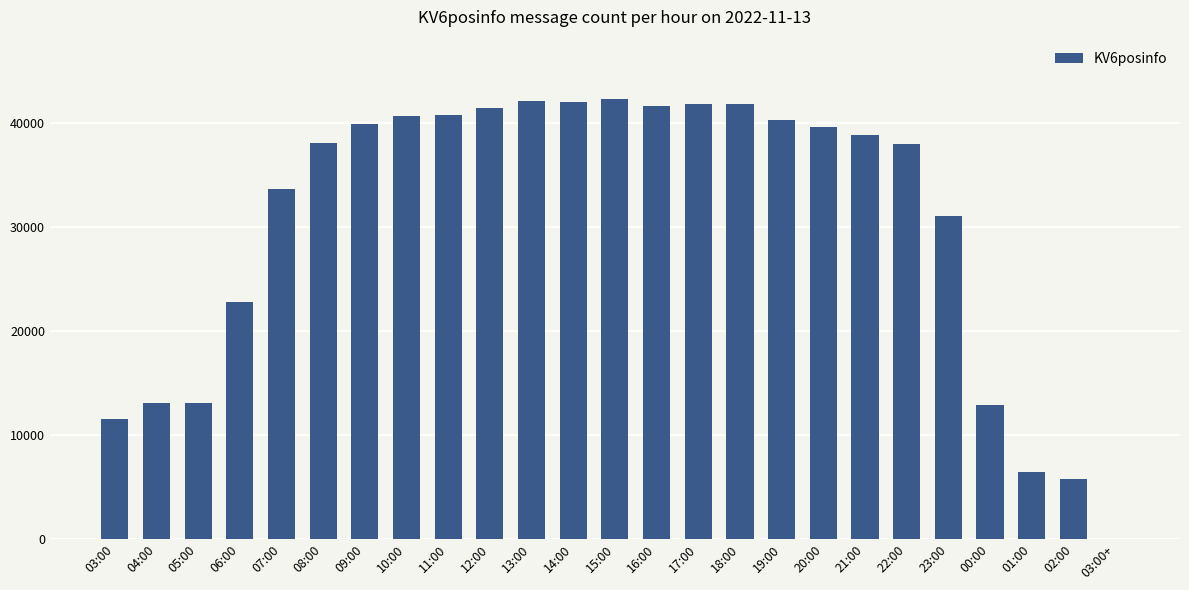

What is the change in value from 10:00 to 13:00?

+1509